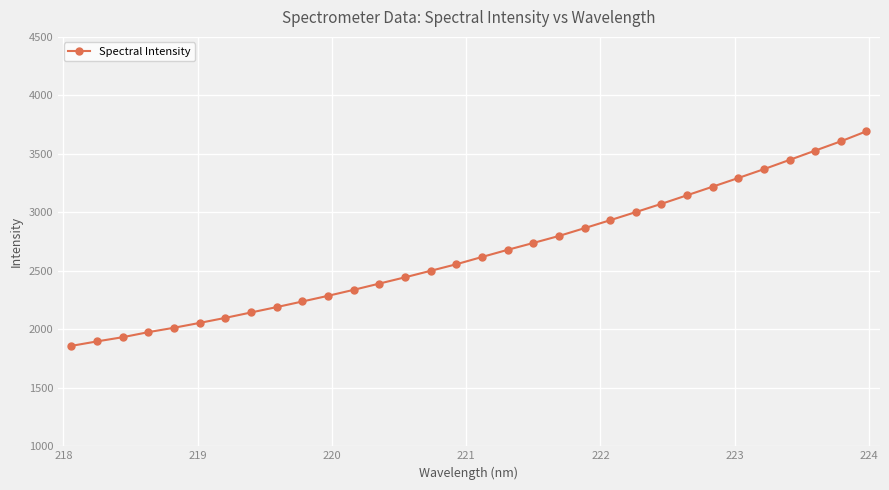

What is the value of the 10th point from the left?

2238.2